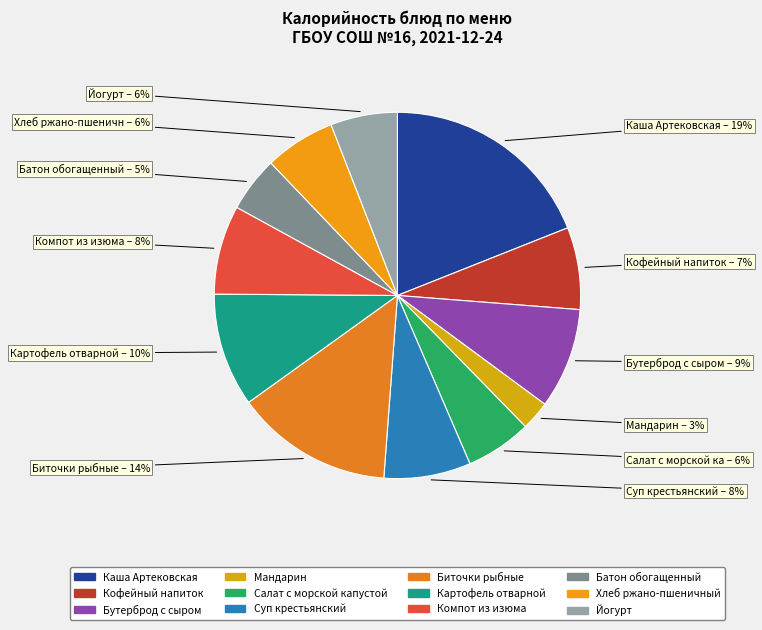

To the nearest percent, what portion does Кофейный напиток represent?

7%